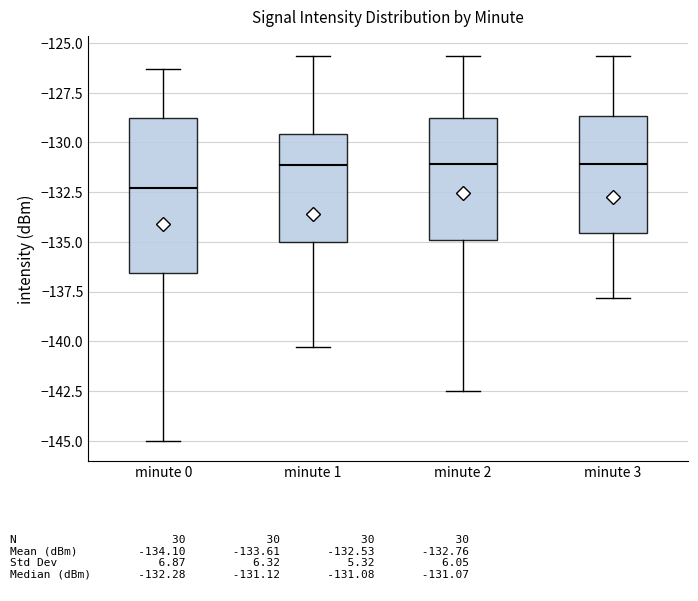

Which box is the tallest, from its lower edge to its upper edge?

minute 0